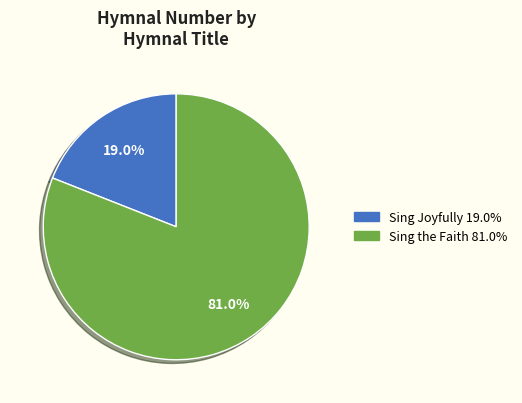

Is it true that Sing Joyfully is 24% of the pie?

False